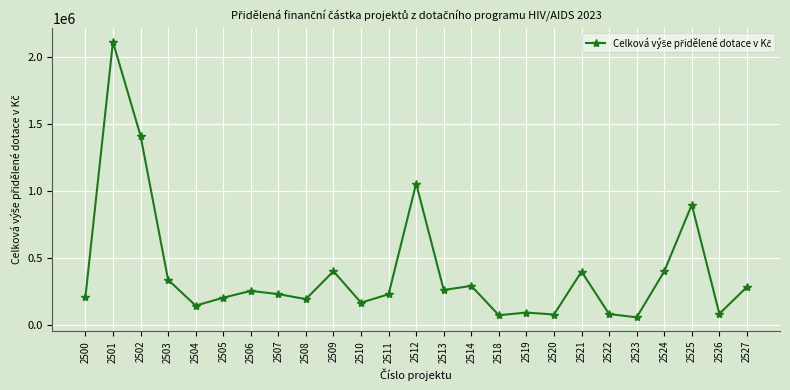

At which label is the value closest to 1087250?

2512